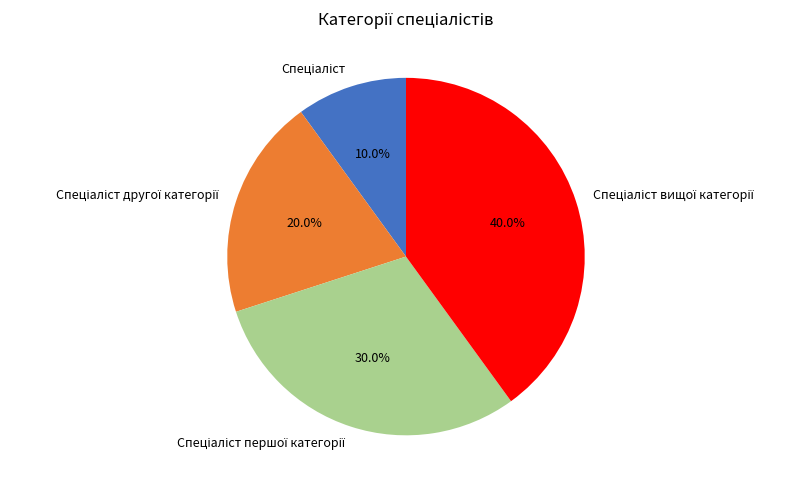

Is there a majority slice in this chart?

No